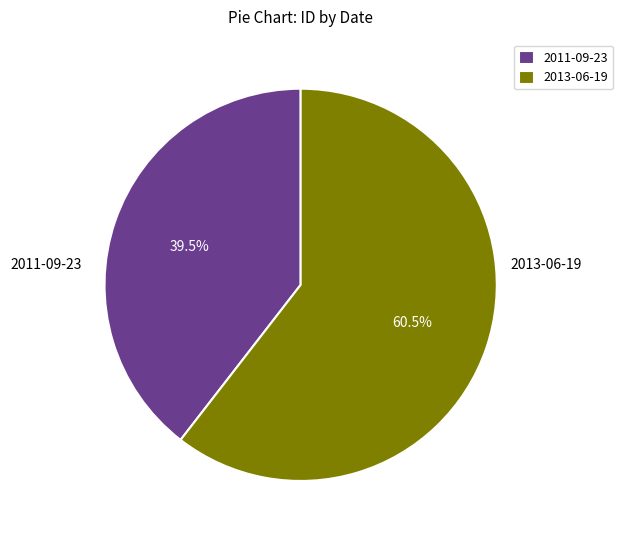

Approximately how many times larger is the value at 2011-09-23 compared to 2013-06-19?

0.7